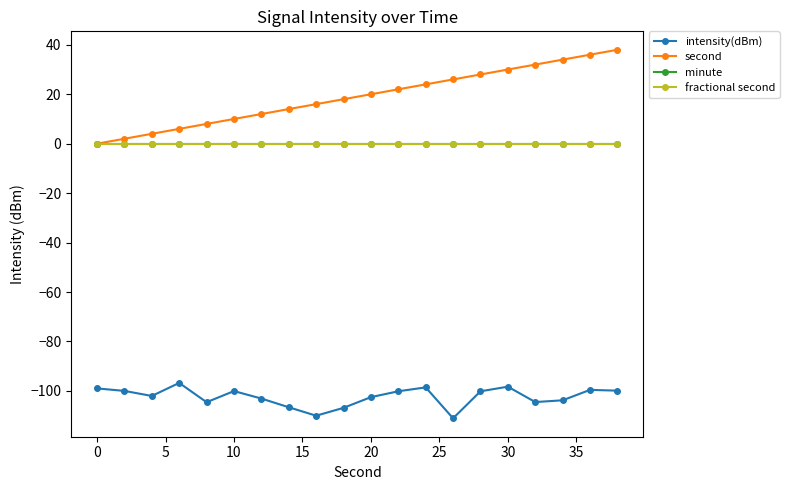

Is this an area chart (filled region under the line)?

No